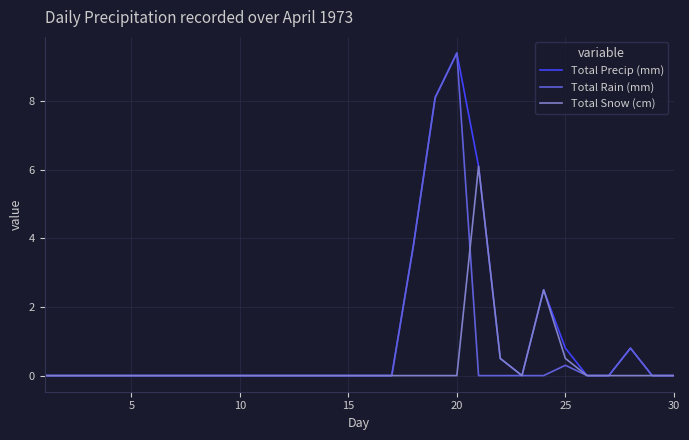

List the series in order of their overall mean, highest first.

Total Precip (mm), Total Rain (mm), Total Snow (cm)